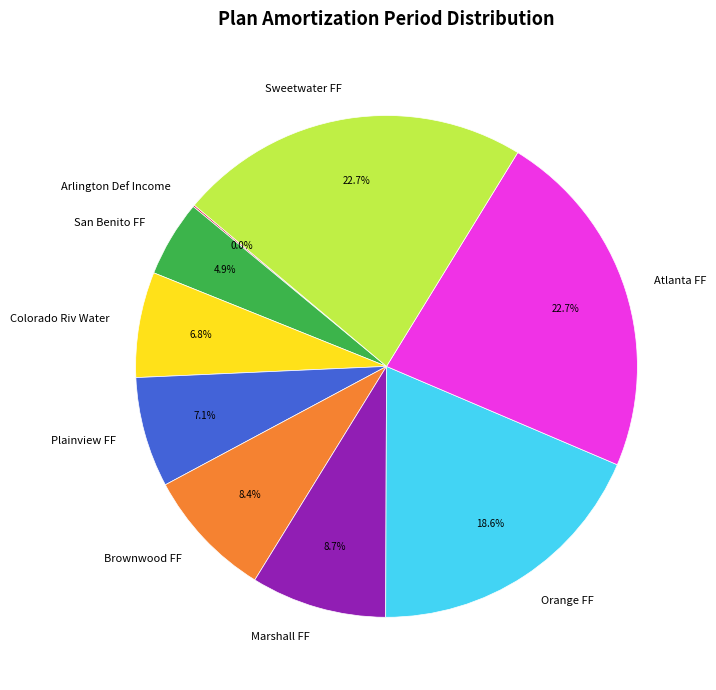

Is there any slice that represents more than half of the pie?

No